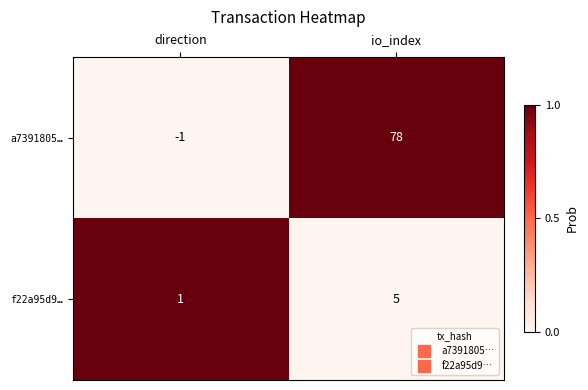

At how many categories does at least one series exceed 0?

2